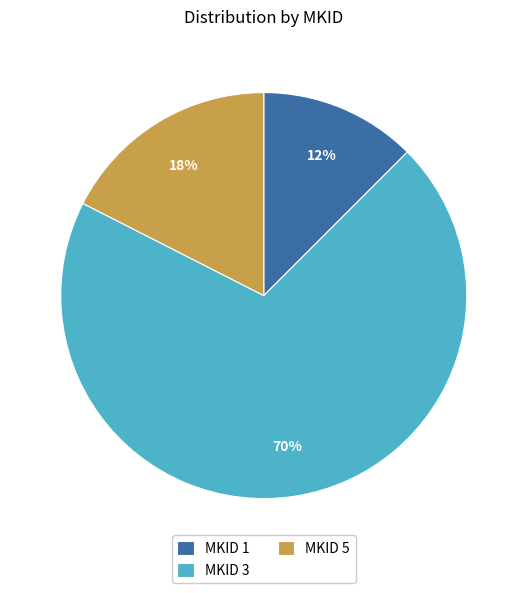

Which category has the biggest portion of the pie?

MKID 3